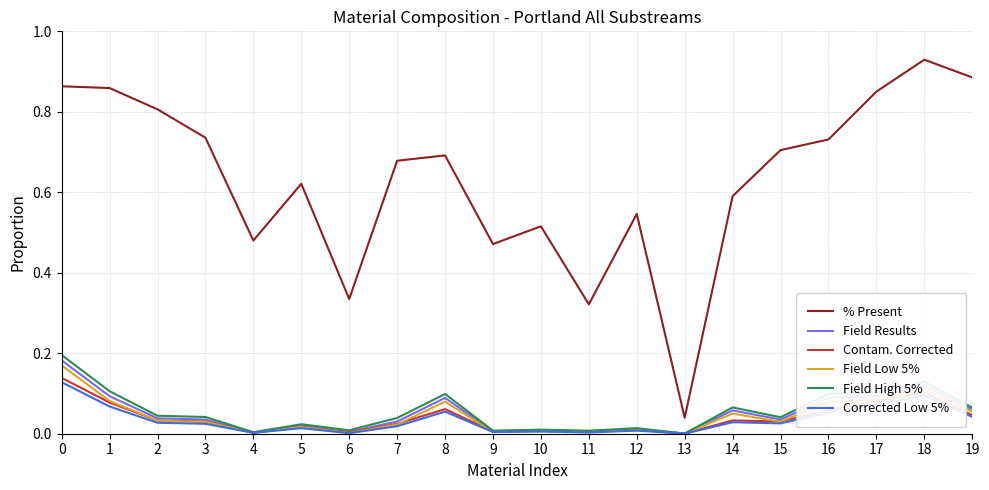

Which series has the widest spread of values?

% Present